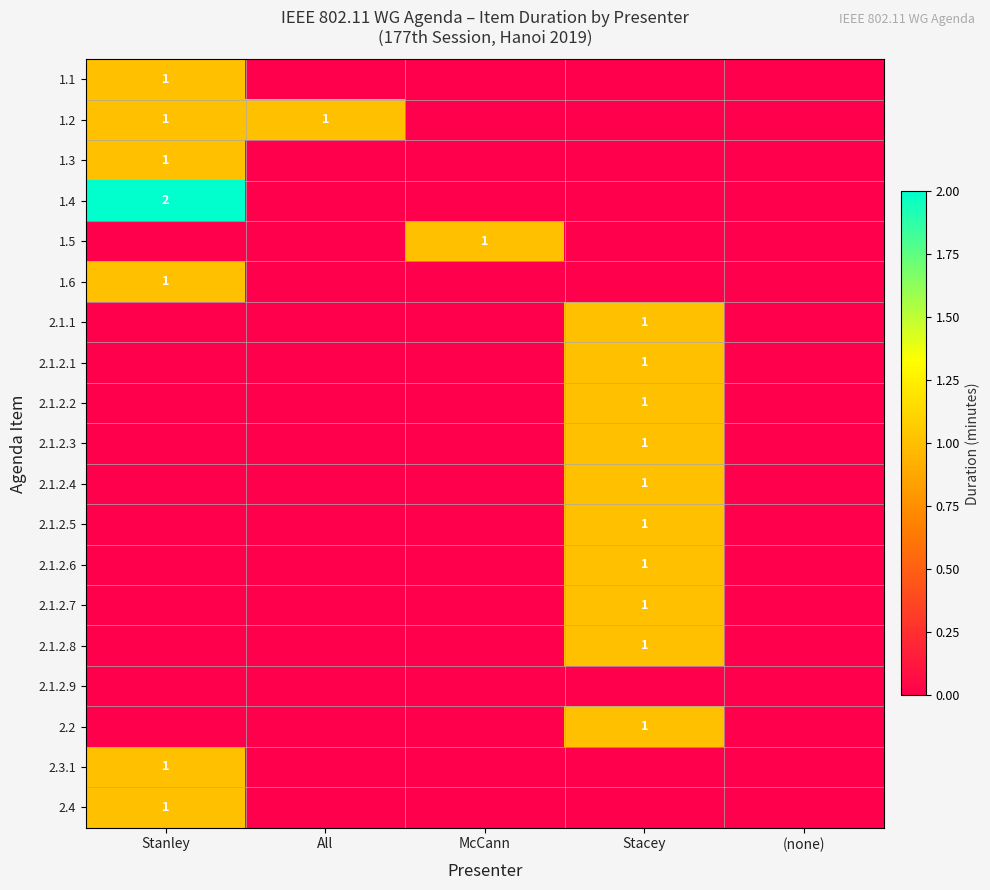

What is the difference between the maximum and minimum values in the 2.1.2.8 series?

1